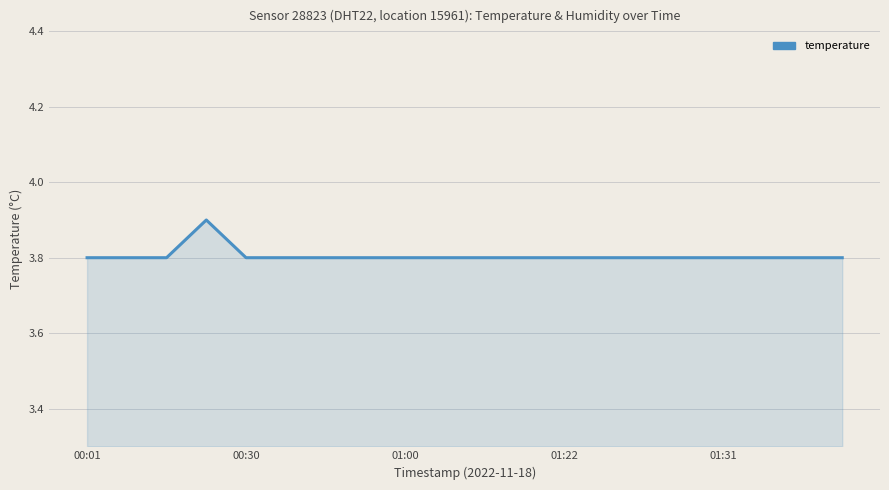

What is the minimum value shown in the chart?

3.8